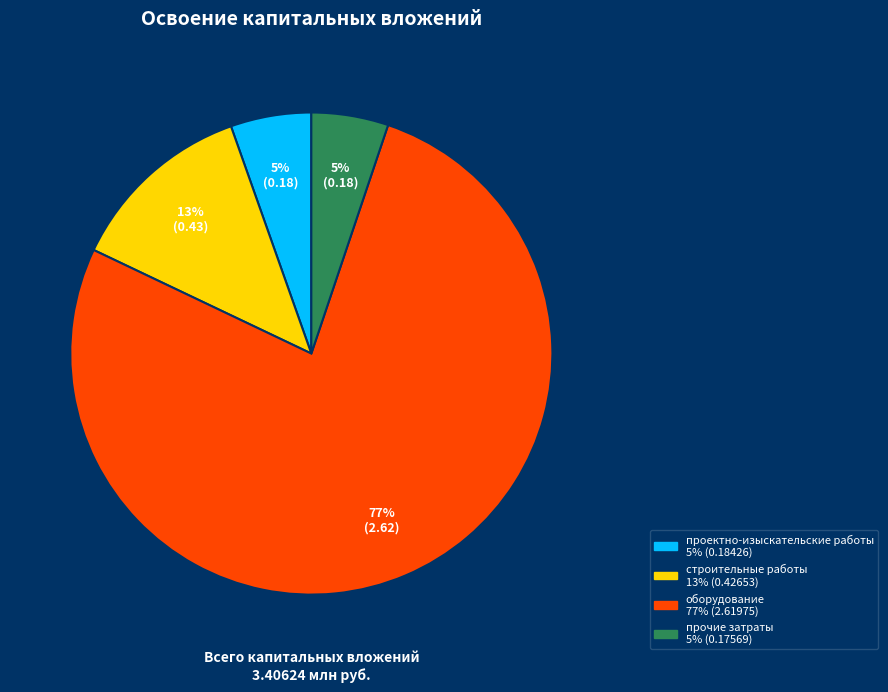

Count the number of slices in the pie.

4